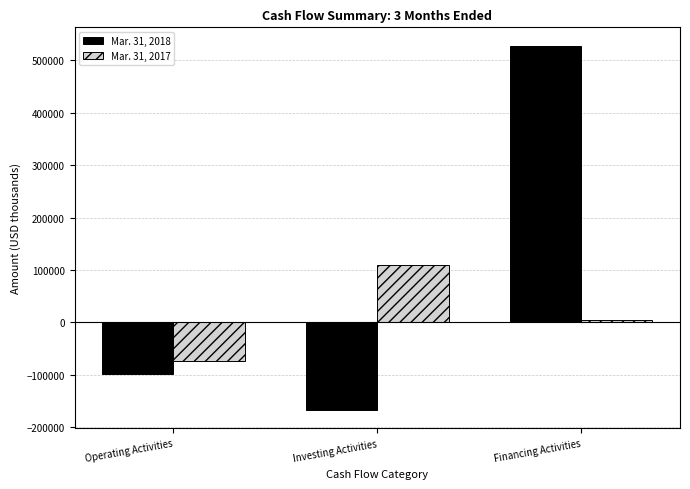

Where is Mar. 31, 2018 nearest to the value 180372?

Operating Activities